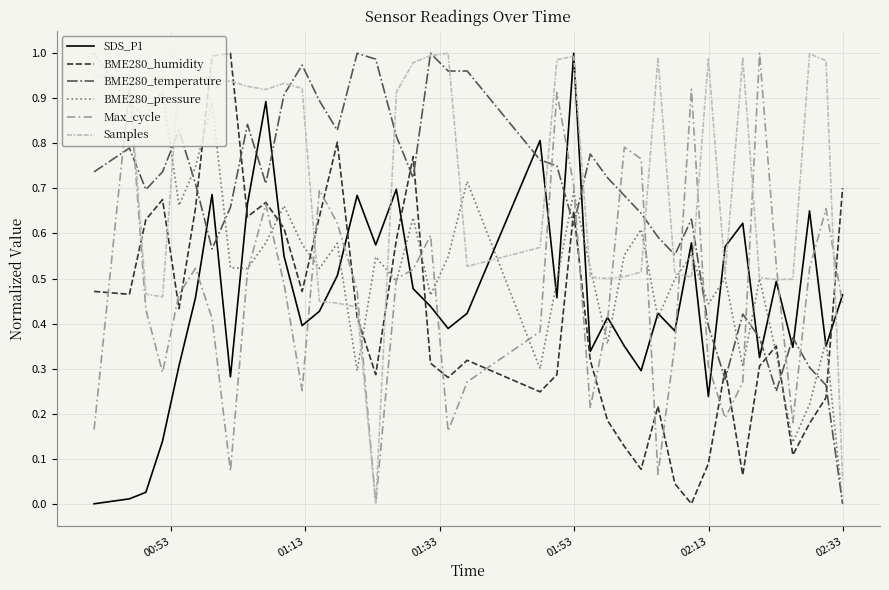

Which series has the largest total across all categories?

Samples